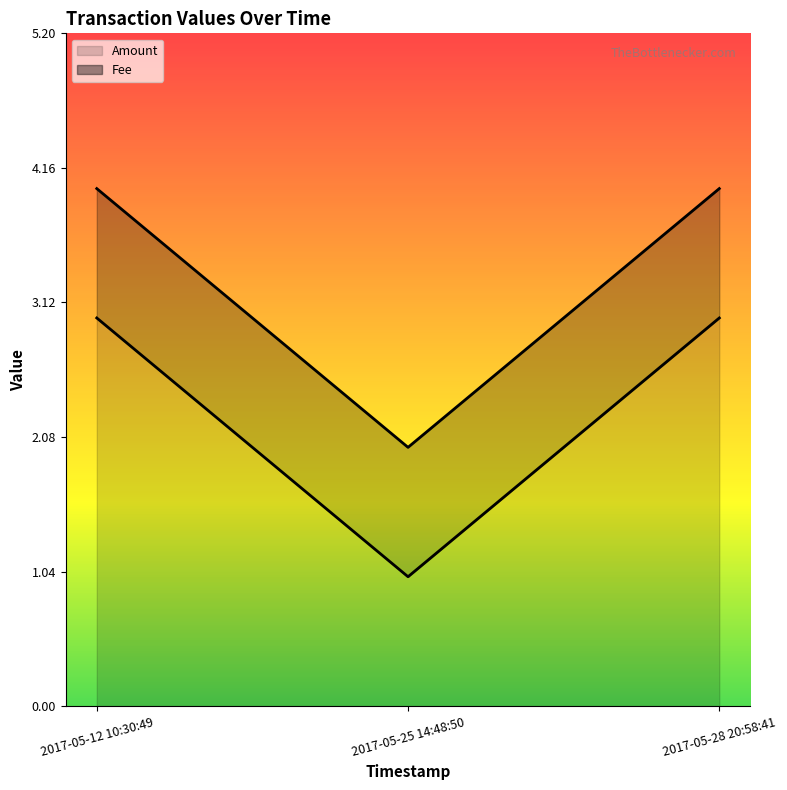

Between 2017-05-25 14:48:50 and 2017-05-12 10:30:49, which is larger?

2017-05-12 10:30:49